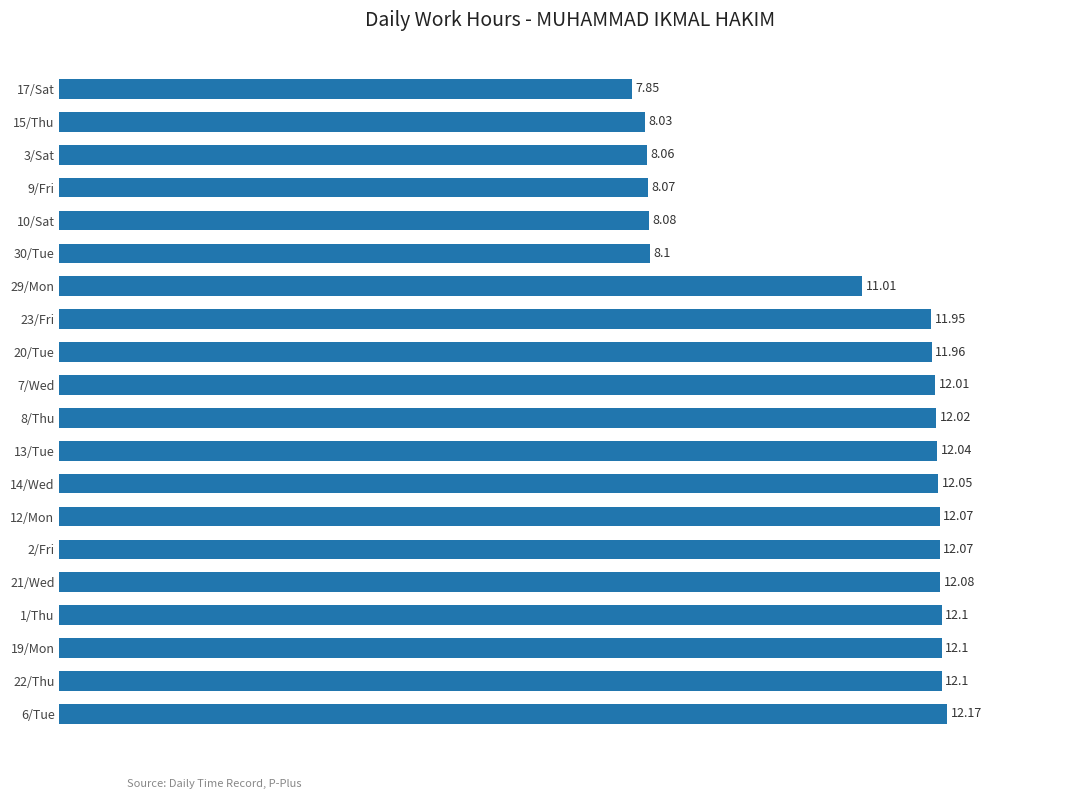

What is the sum of the values at 13/Tue and 12/Mon?

24.1